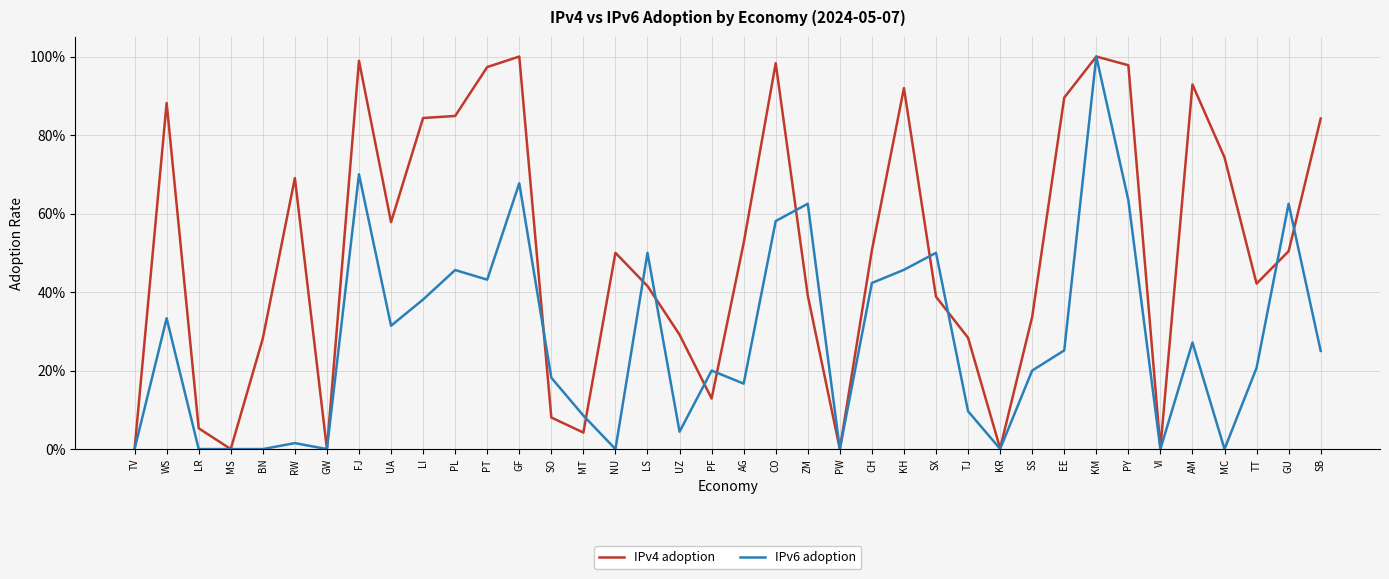

What is the average value of the IPv6 adoption series?

0.3